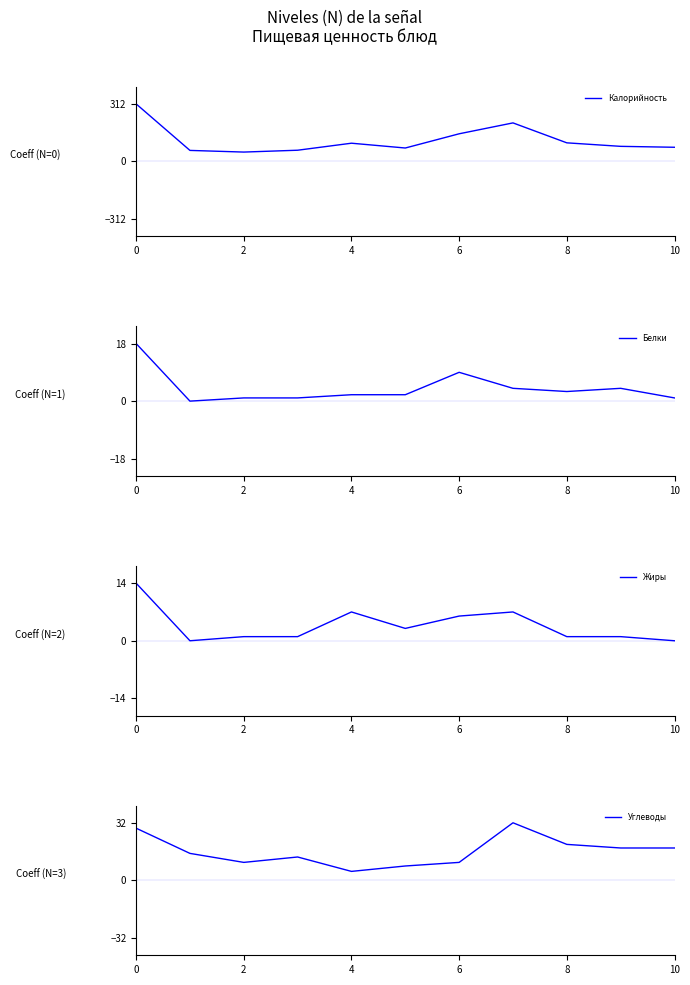

The value of Углеводы at 7 is 32. True or false?

True